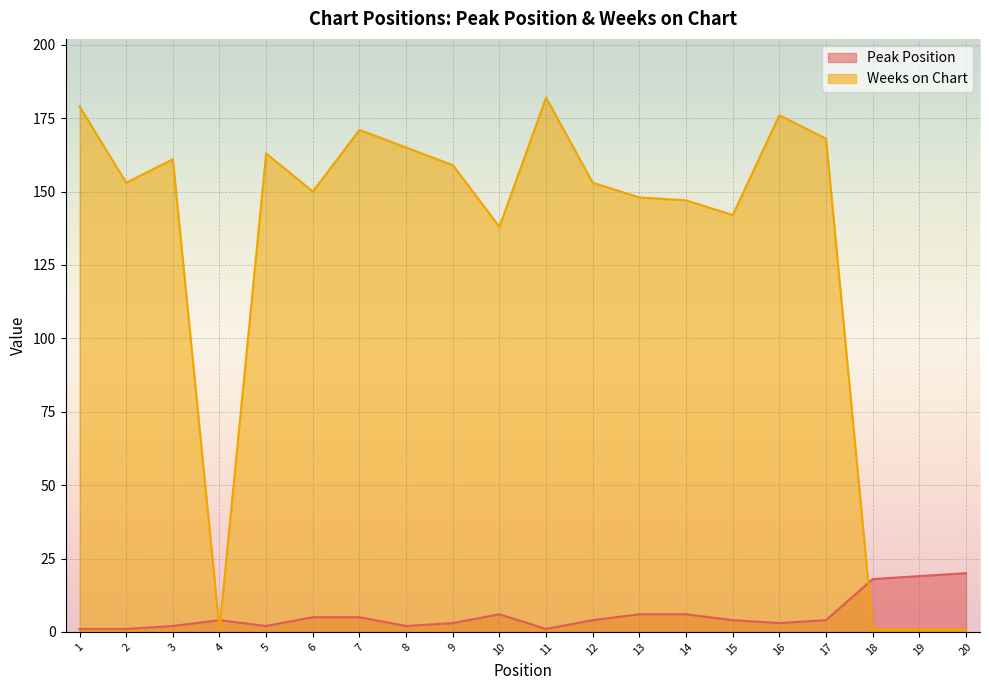

What is the value of the Weeks on Chart point at the 12th from the left?

153